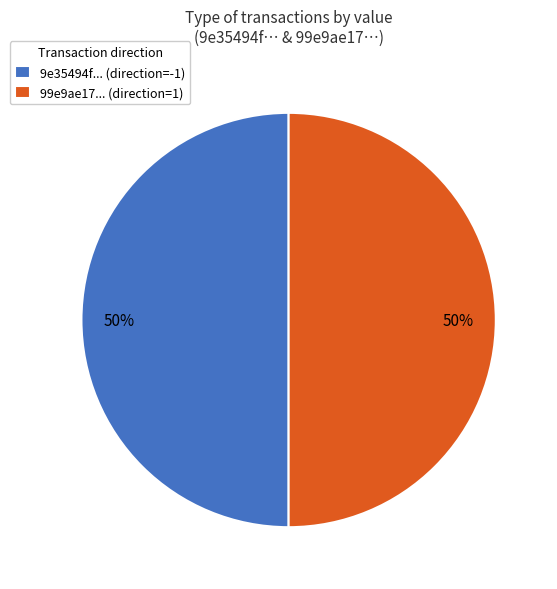

To the nearest percent, what is the combined percentage of 99e9ae17... (direction=1) and 9e35494f... (direction=-1)?

100%